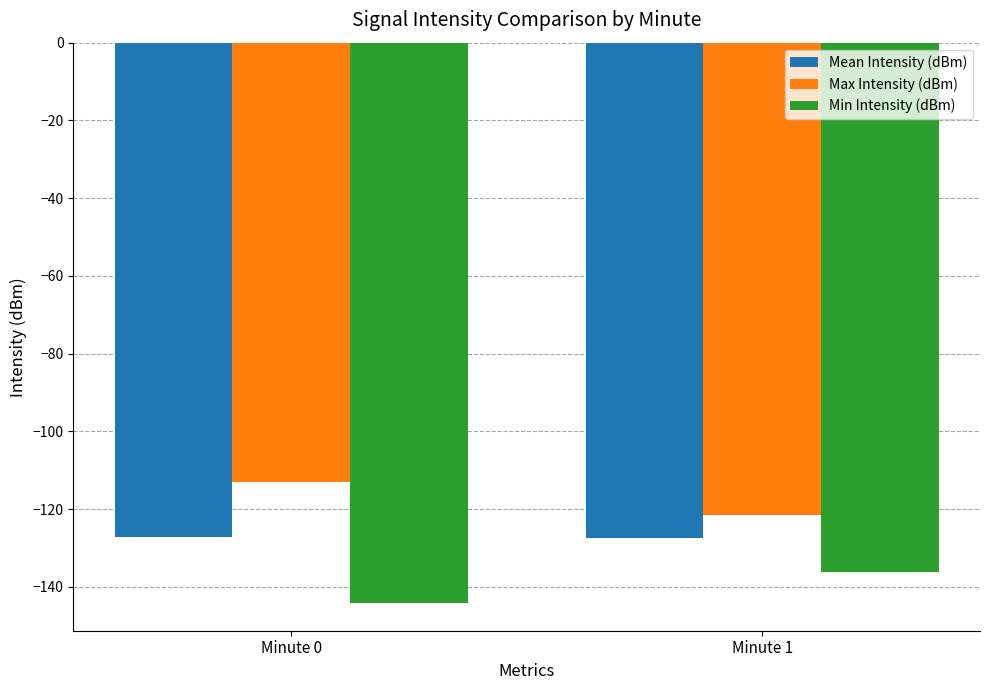

At which category does the chart reach its peak across all series?

Minute 0